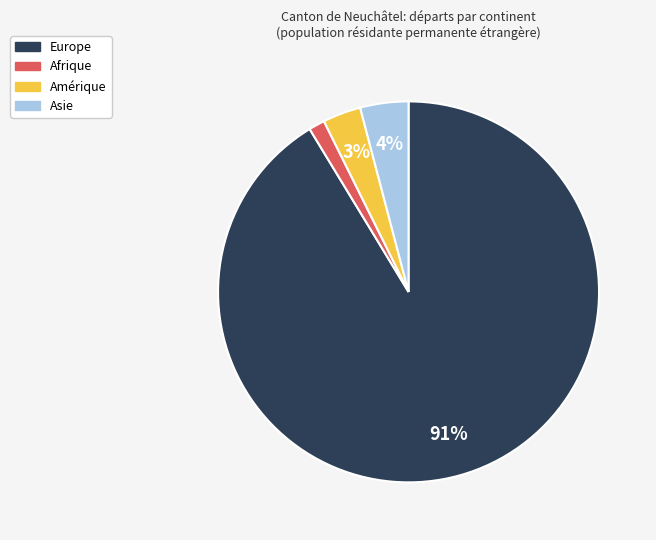

Do Afrique and Amérique together represent more than half of the pie?

No